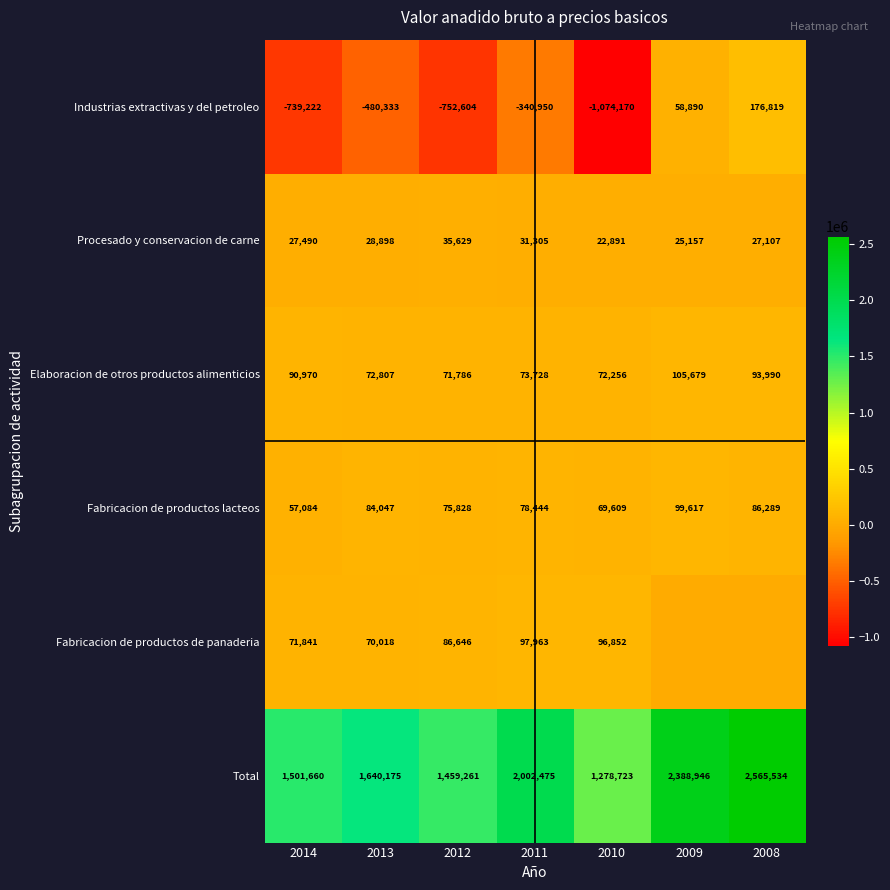

What is the sum of the Industrias extractivas y del petroleo values at 2010 and 2013?

-1554503